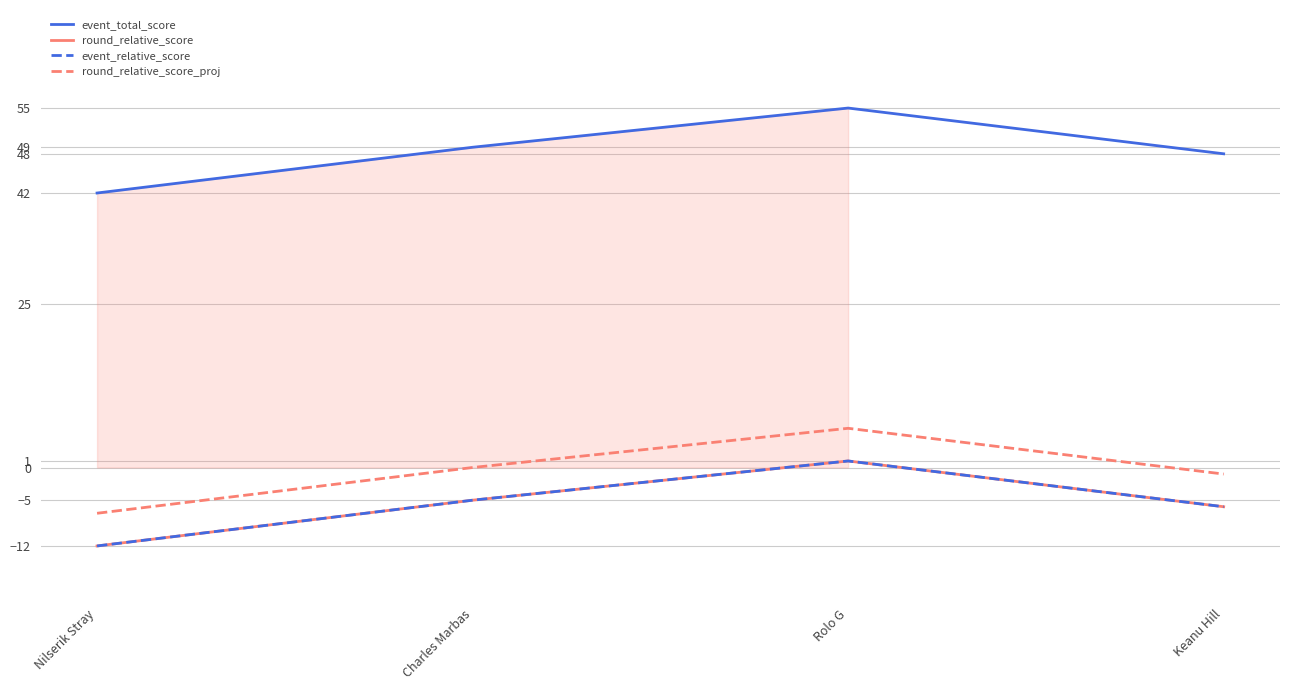

True or false: event_total_score and round_relative_score cross at least once.

False